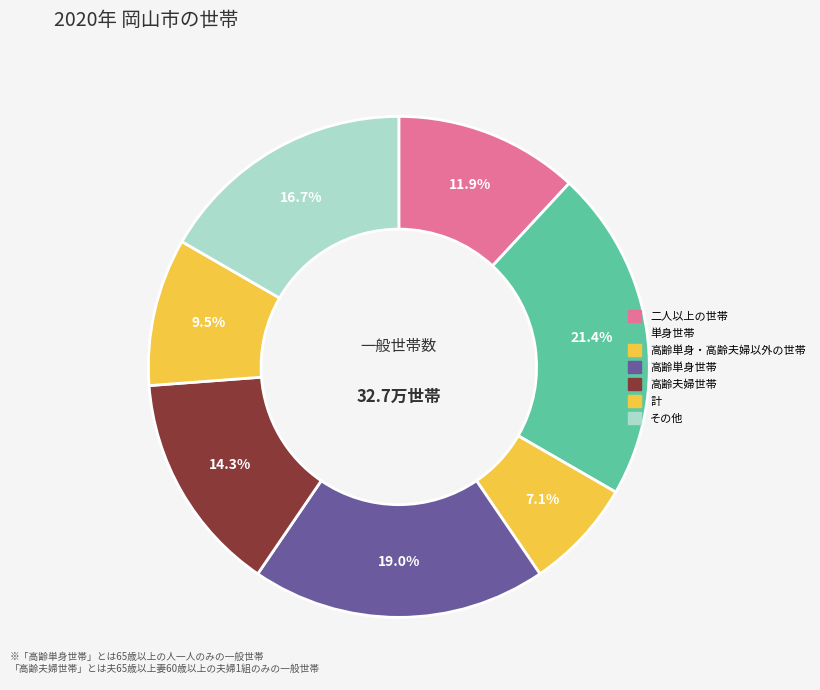

To the nearest percent, what is the difference between the largest and smallest slice percentages?

14%